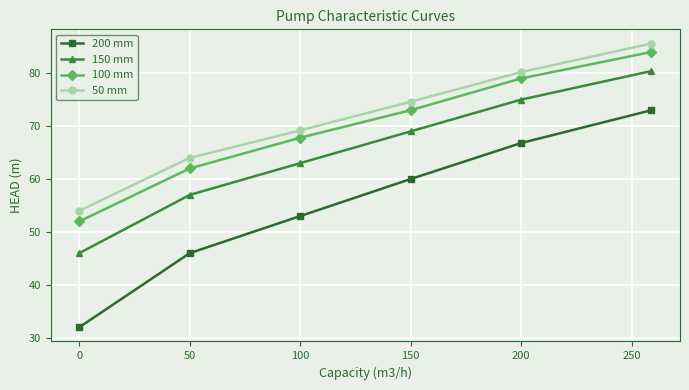

True or false: 150 mm and 50 mm intersect in this chart.

False